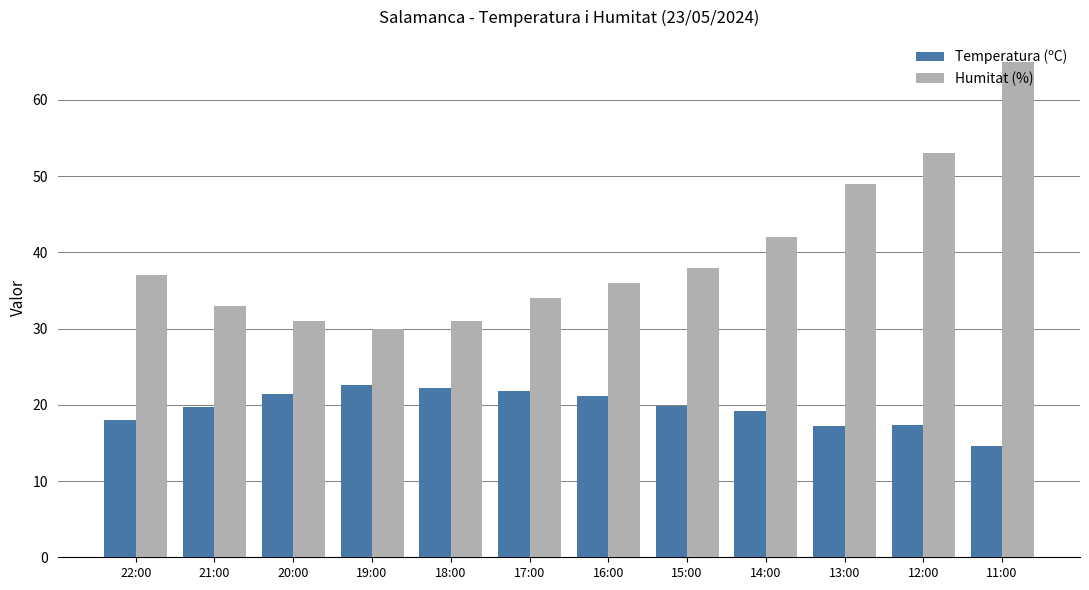

Rank the series by their average value, from lowest to highest.

Temperatura (ºC), Humitat (%)